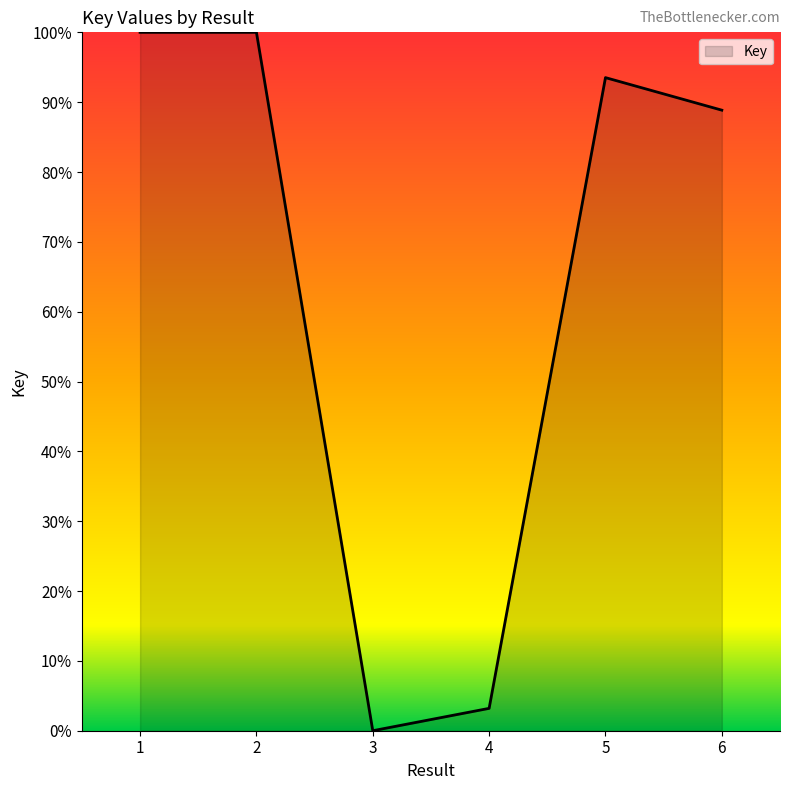

What is the change in value from 2 to 4?

-96.8